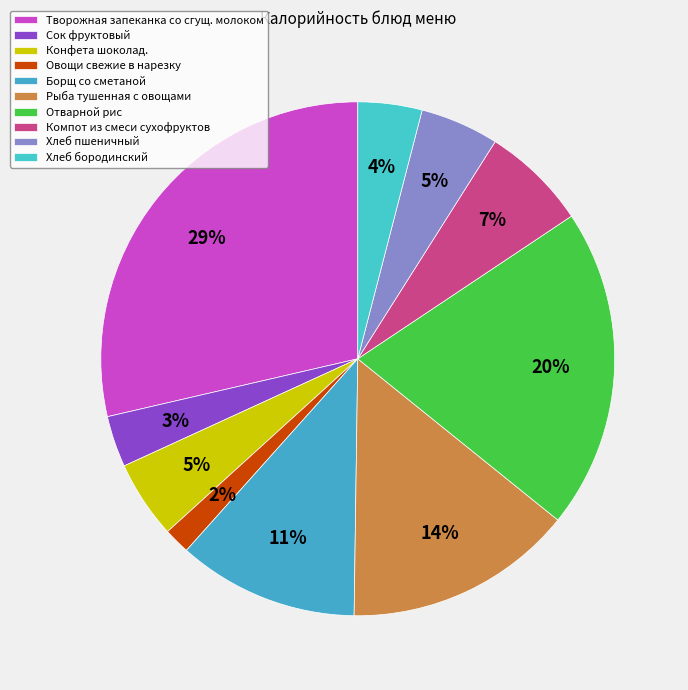

Which has a higher value, Овощи свежие в нарезку or Творожная запеканка со сгущ. молоком?

Творожная запеканка со сгущ. молоком